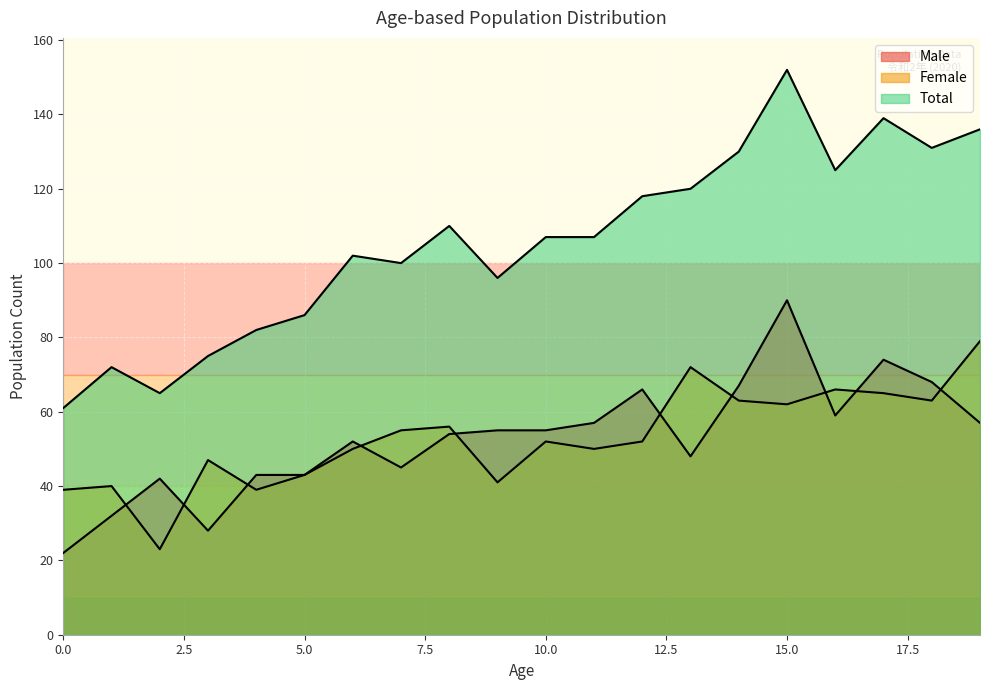

How many interior local peaks does the Total series have?

5